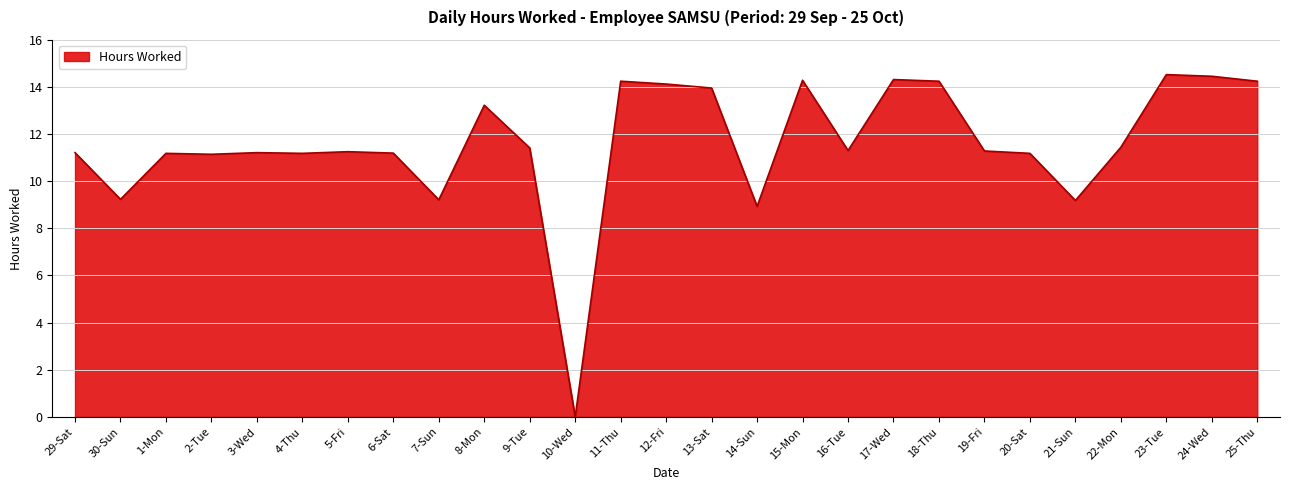

Which has a higher value, 19-Fri or 18-Thu?

18-Thu